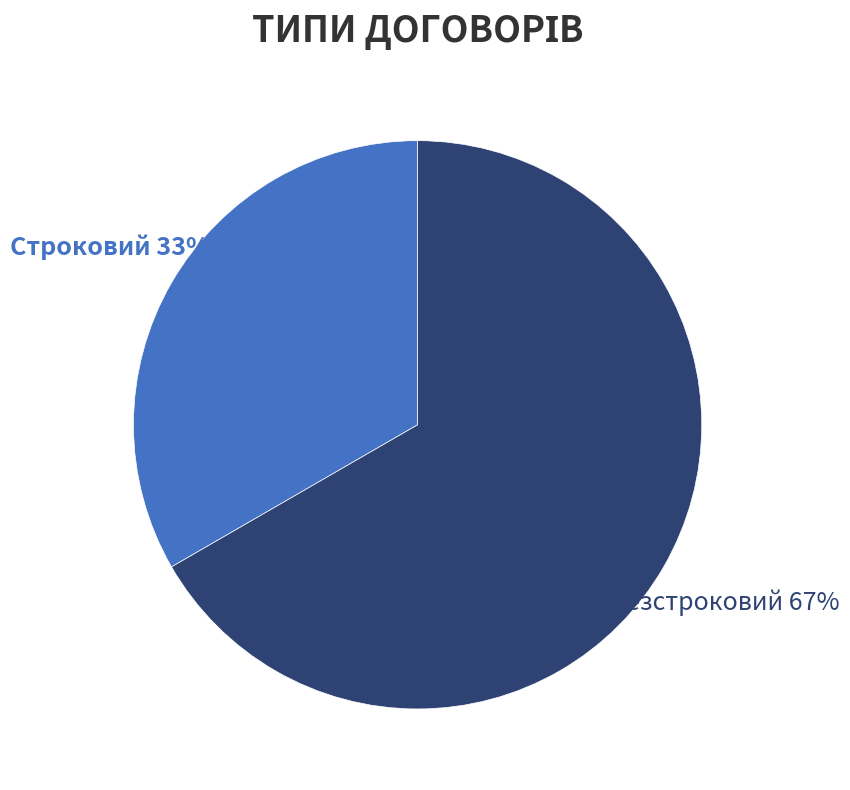

To the nearest percent, what is the average slice percentage?

50%